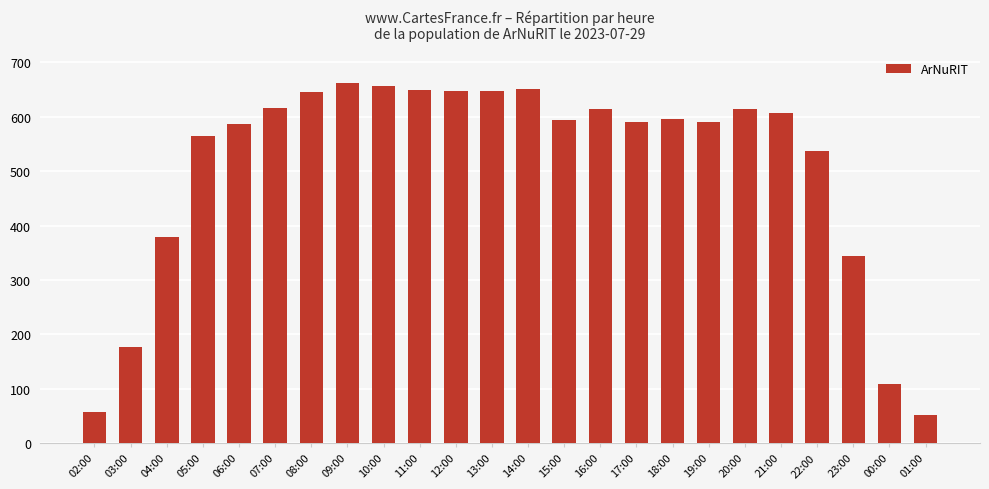

What is the change in value from 19:00 to 01:00?

-540